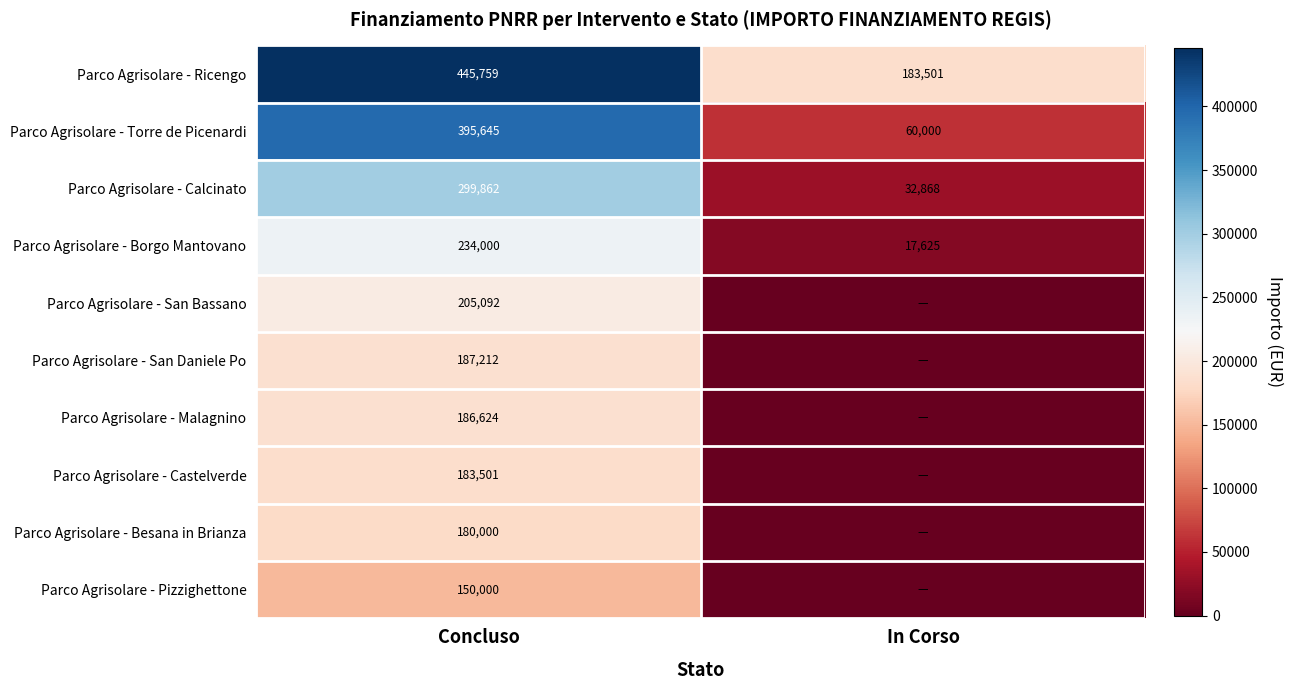

What is the average value of the Parco Agrisolare - Ricengo series?

314630